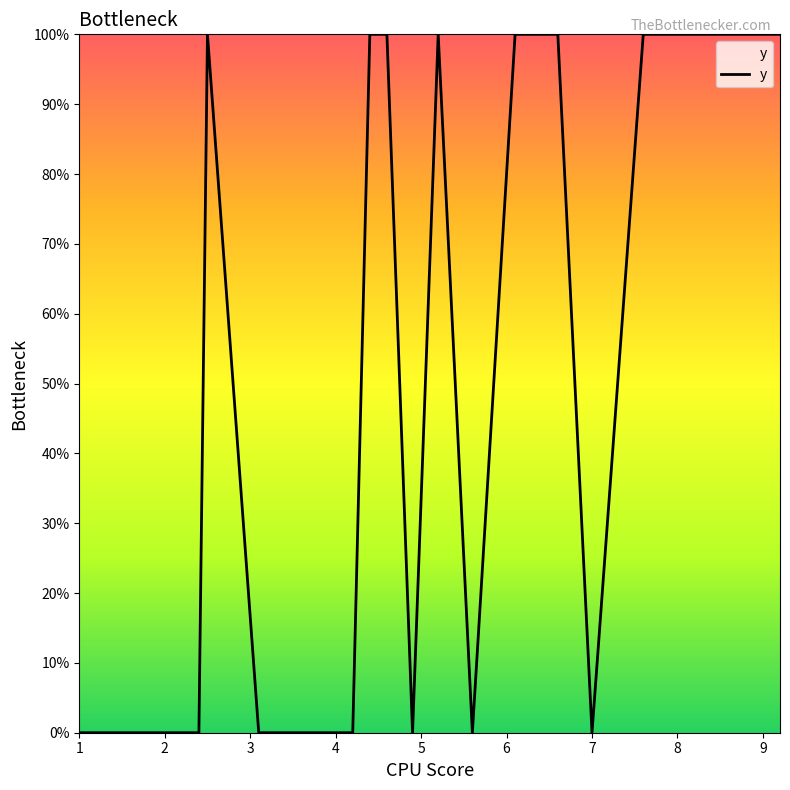

Reading left to right, transcribe all the data shown in this chart.

0	0	0	0	1	0	0	1	1	0	1	0	1	1	1	0	1	1	1	1	1